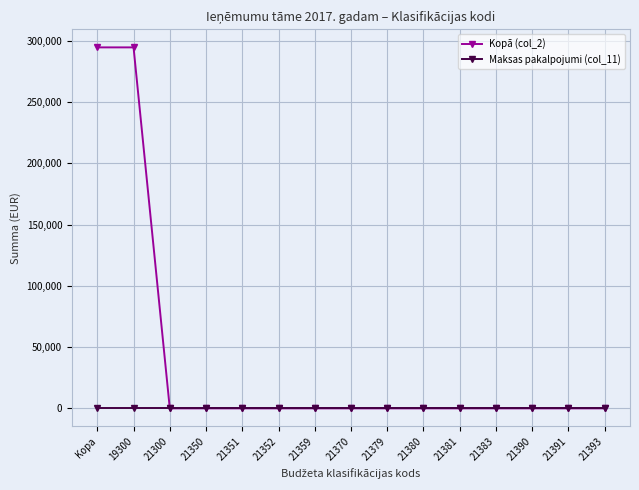

True or false: Kopā (col_2) has a value of 0 at 21390.

True